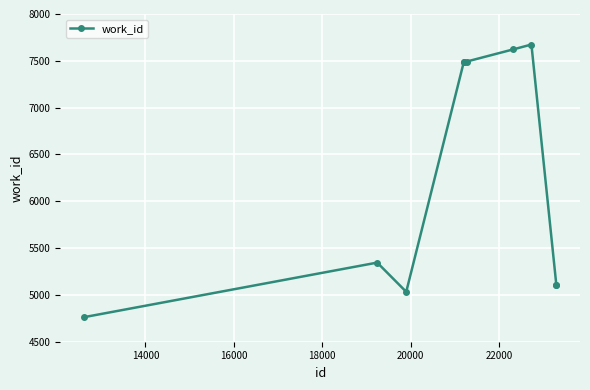

What is the average value?

6311